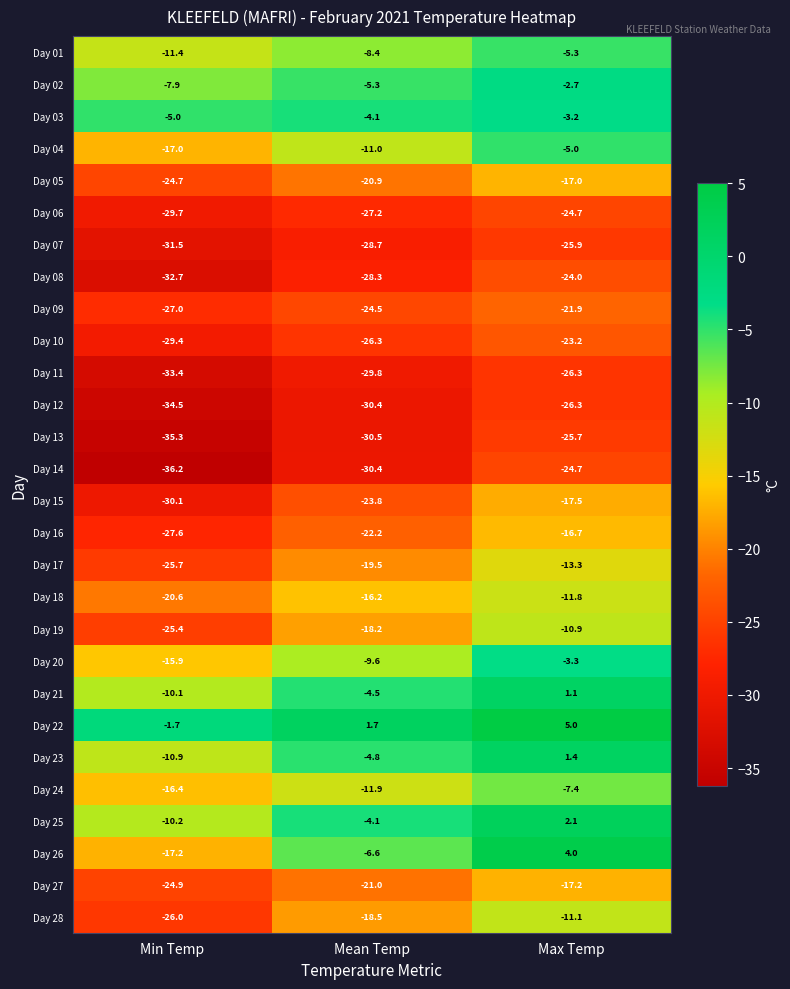

Where is Day 10 nearest to the value -26?

Mean Temp